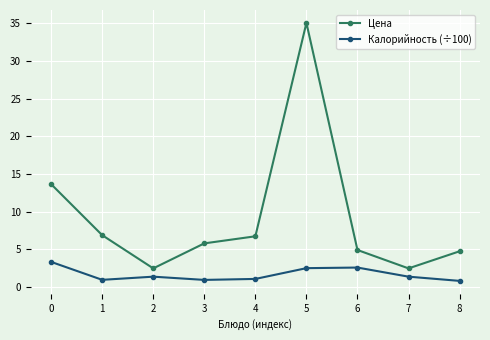

What is the value of the Калорийность (÷100) point at the 2nd from the left?

0.9